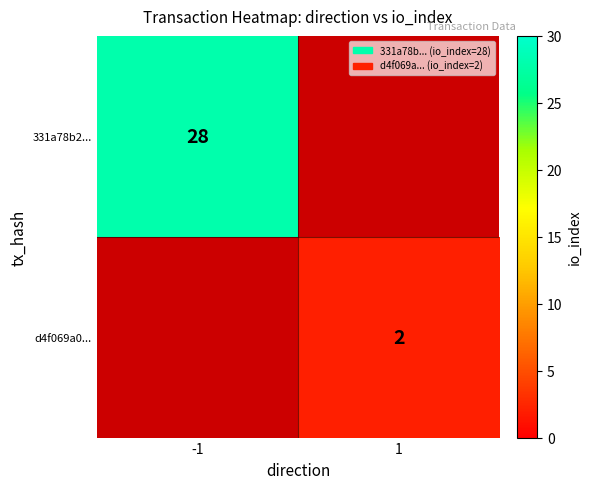

Is it true that 331a78b2... equals 44 at -1?

False